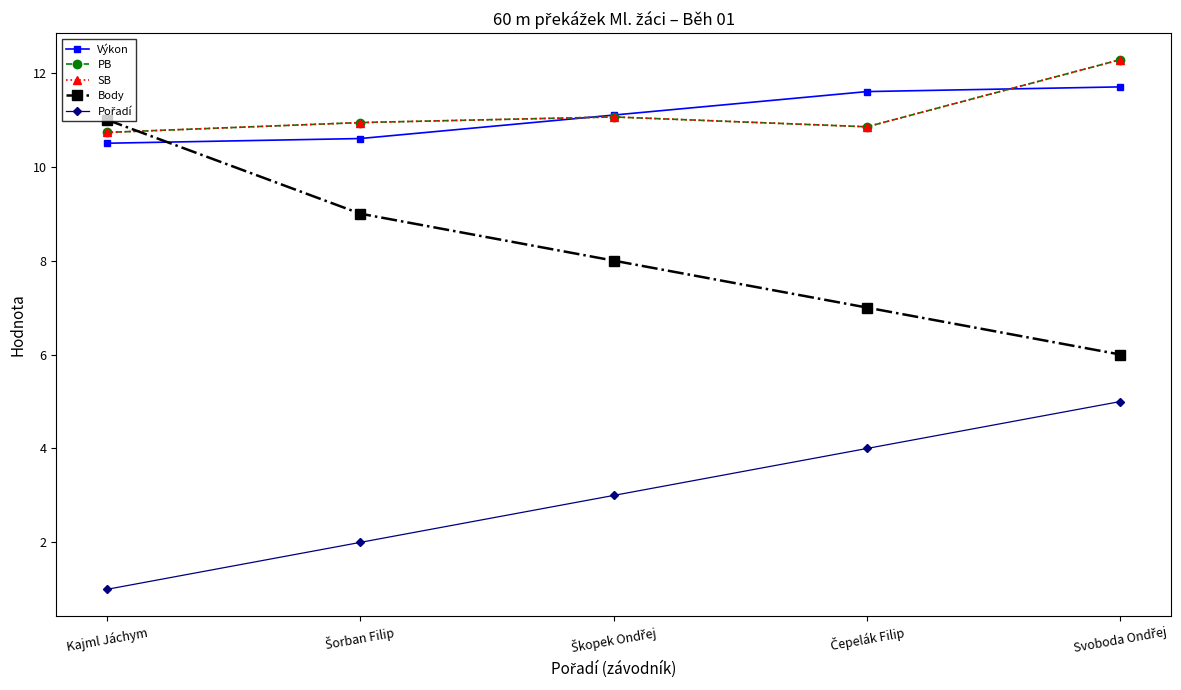

What is the greatest value displayed?

12.3